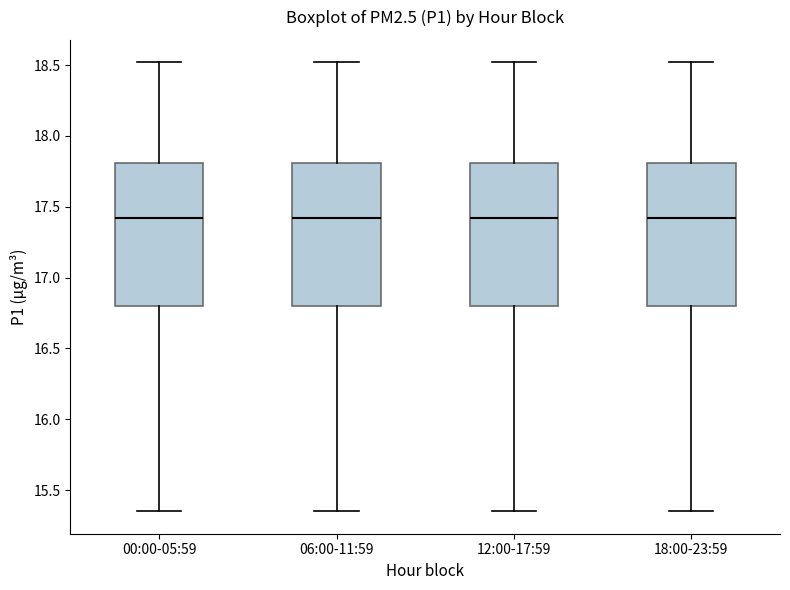

Reading left to right, transcribe this box plot: for each box, give where its median line is, the range the box spans, and where its two whiskers end, as read against the y-axis. The values are not printed on the chart, so give them approximately, as read against the axis.

00:00-05:59: median 17.40, box 16.80 to 17.80, whiskers 15.35 to 18.50
06:00-11:59: median 17.40, box 16.80 to 17.80, whiskers 15.35 to 18.50
12:00-17:59: median 17.40, box 16.80 to 17.80, whiskers 15.35 to 18.50
18:00-23:59: median 17.40, box 16.80 to 17.80, whiskers 15.35 to 18.50